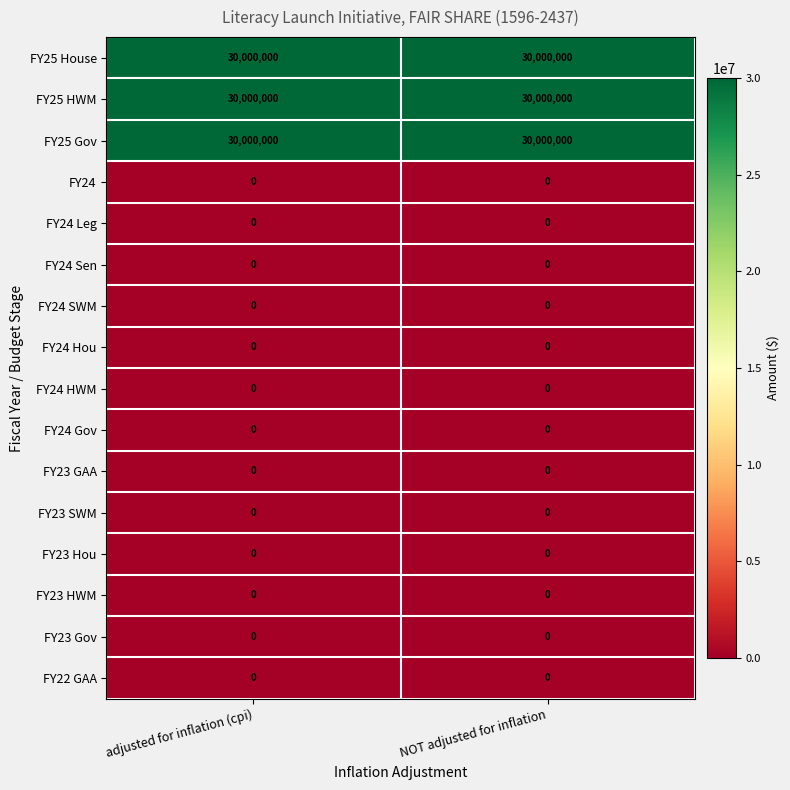

How many categories are shown in the chart?

2